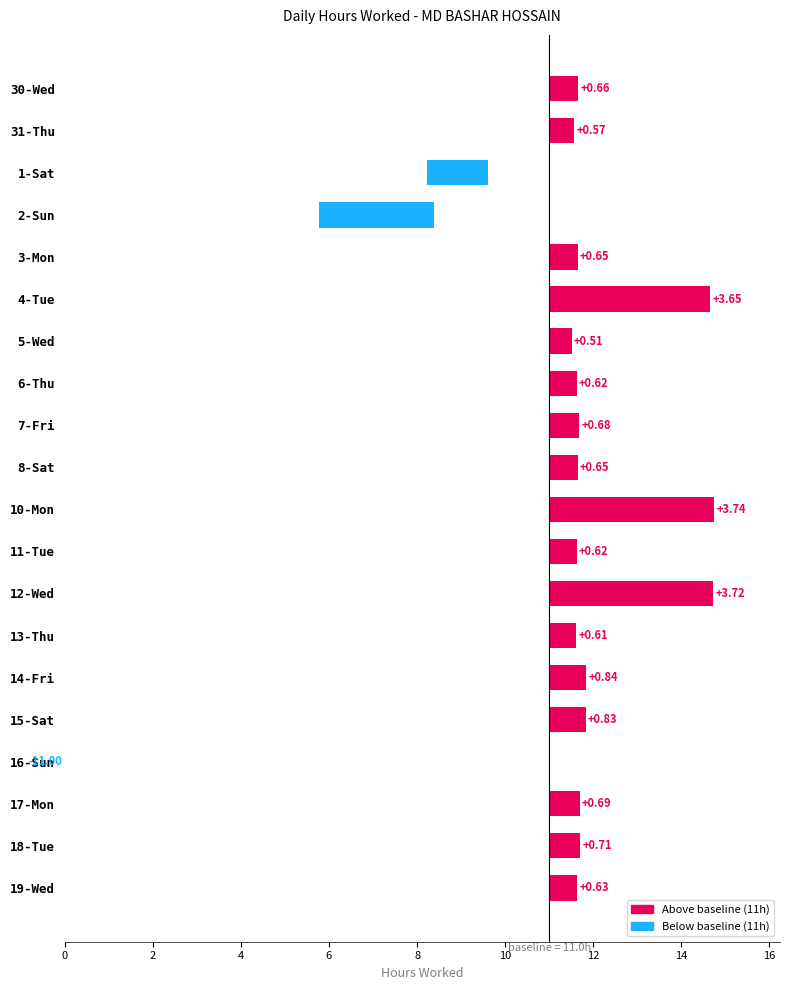

Is it true that the value at 4-Tue is 5.5?

False